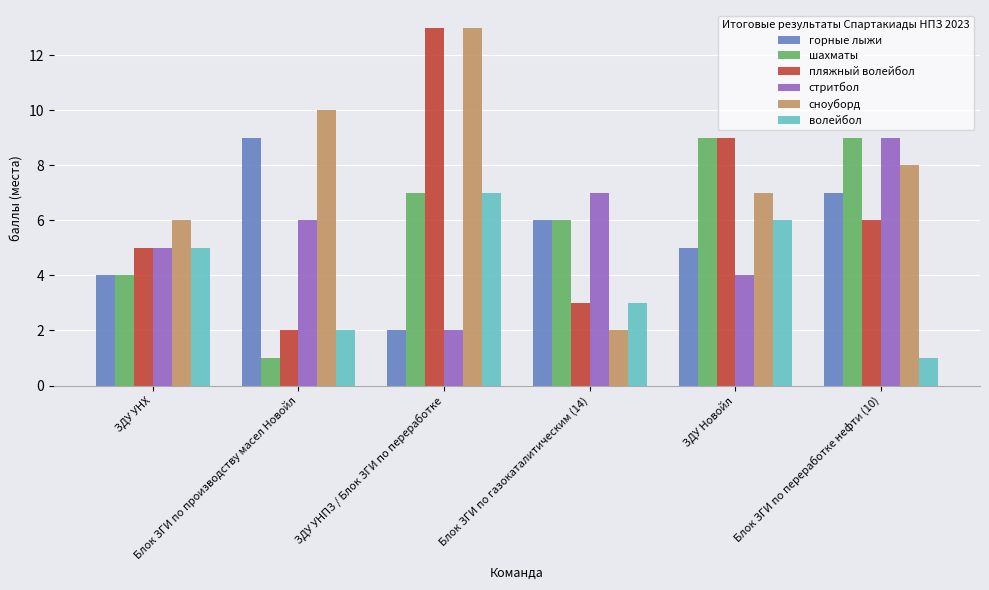

What is the average value of the шахматы series?

6